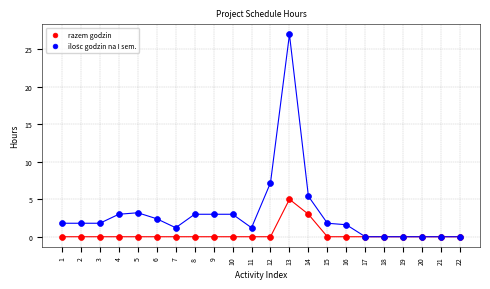

Across all series, what Y value is closest to 13?

7.2